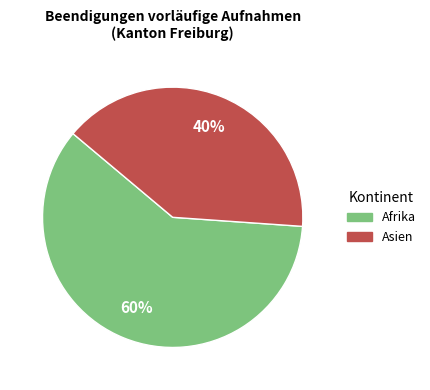

To the nearest percent, what is the average slice percentage?

50%